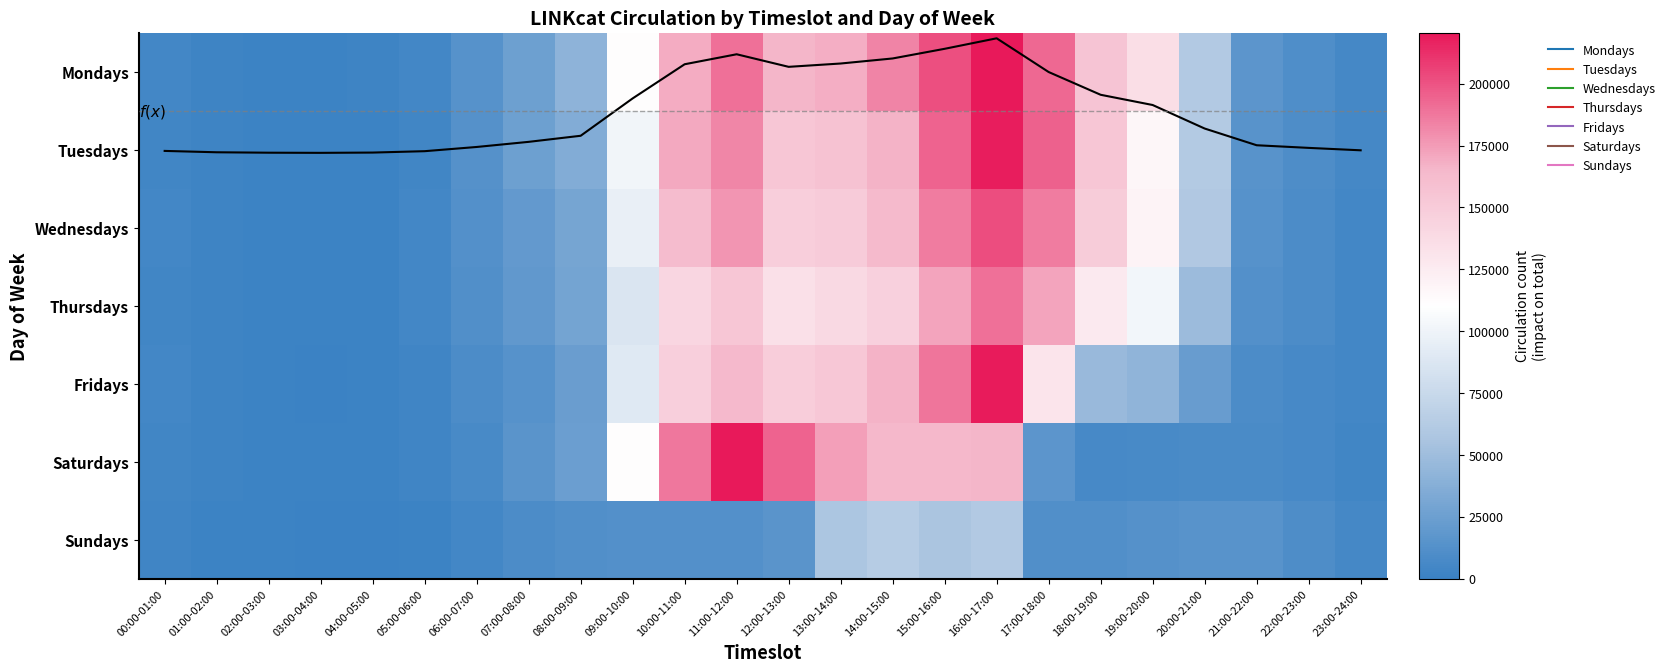

True or false: Wednesdays has a value of 20284 at 07:00-08:00.

True